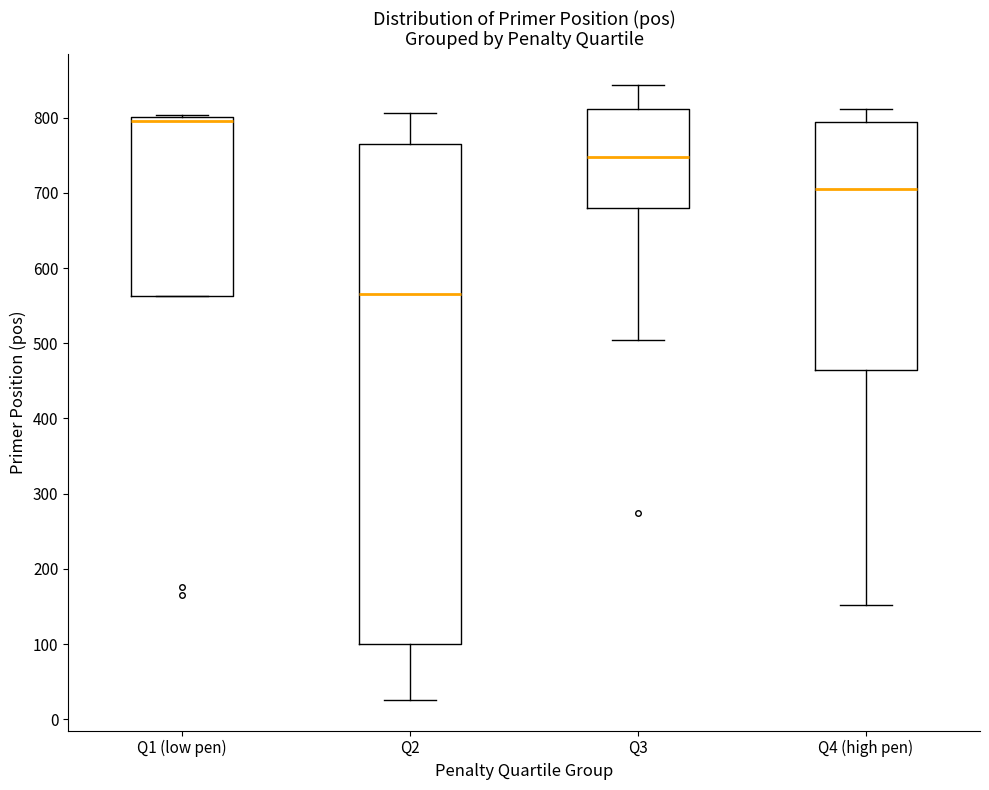

Which box is the tallest, from its lower edge to its upper edge?

Q2